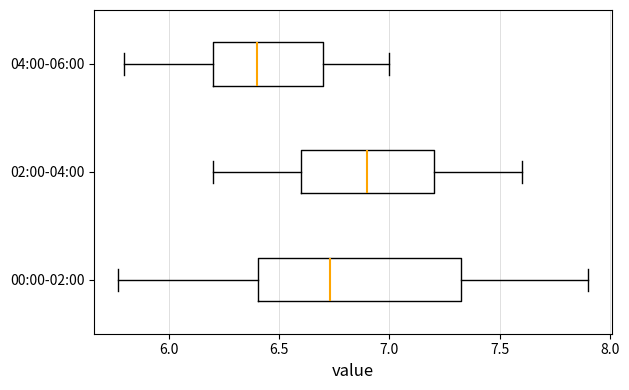

Comparing the boxes themselves (not the whiskers), which one is the widest?

00:00-02:00